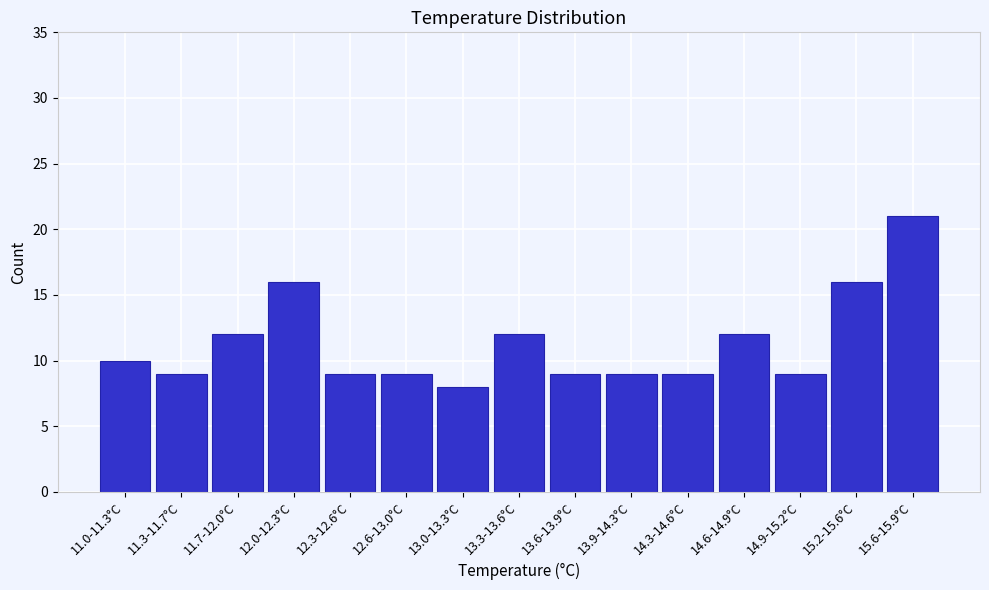

Reading left to right, transcribe all the data shown in this chart.

10	9	12	16	9	9	8	12	9	9	9	12	9	16	21